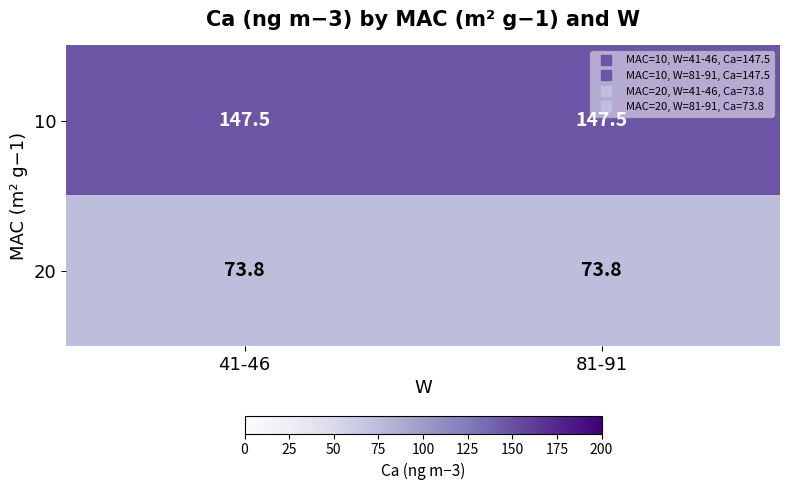

What is the greatest value displayed?

147.5